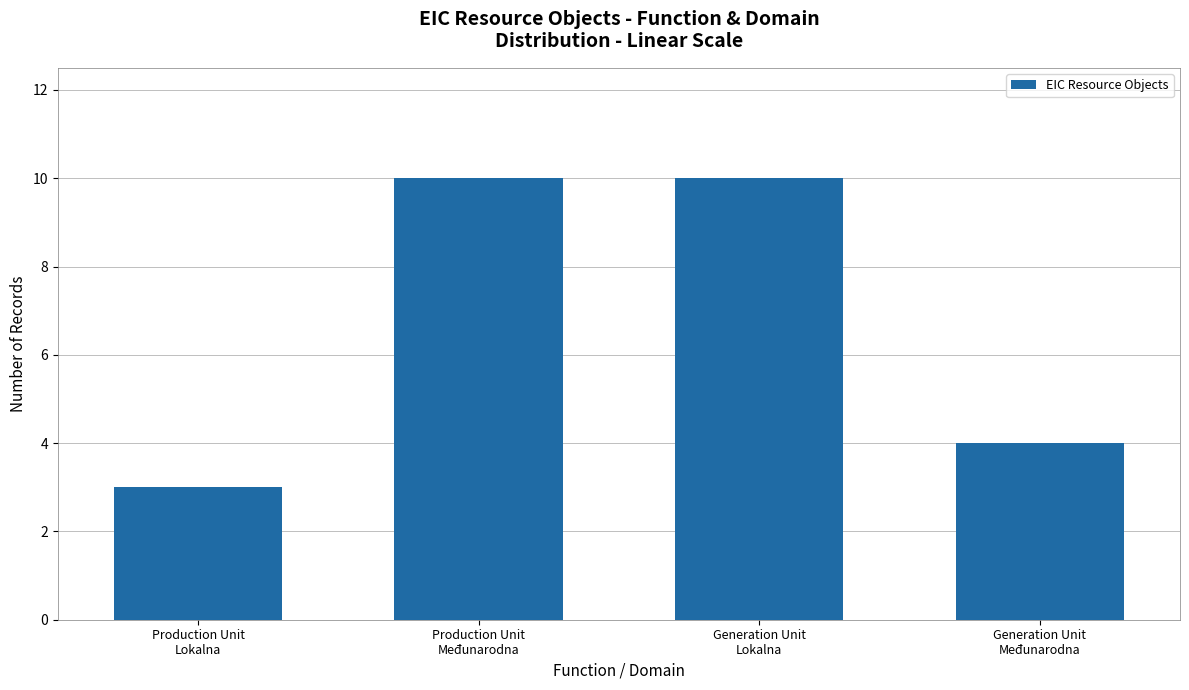

How many values are below 10?

2